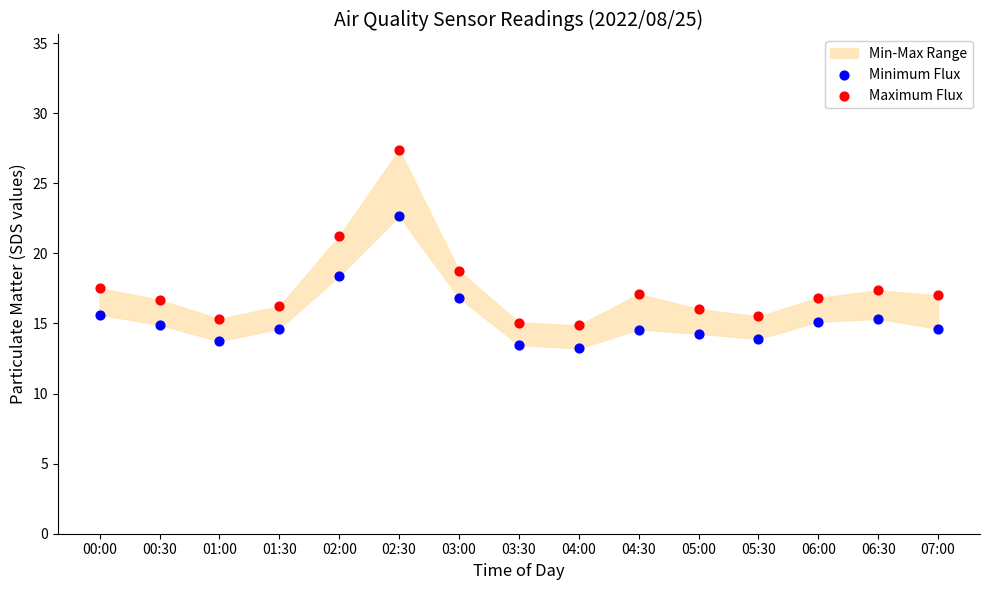

Which series reaches the minimum Y coordinate?

Minimum Flux